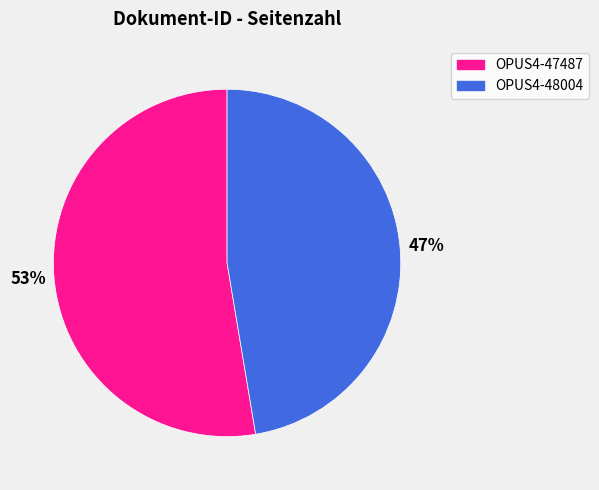

How many slices are in this pie chart?

2